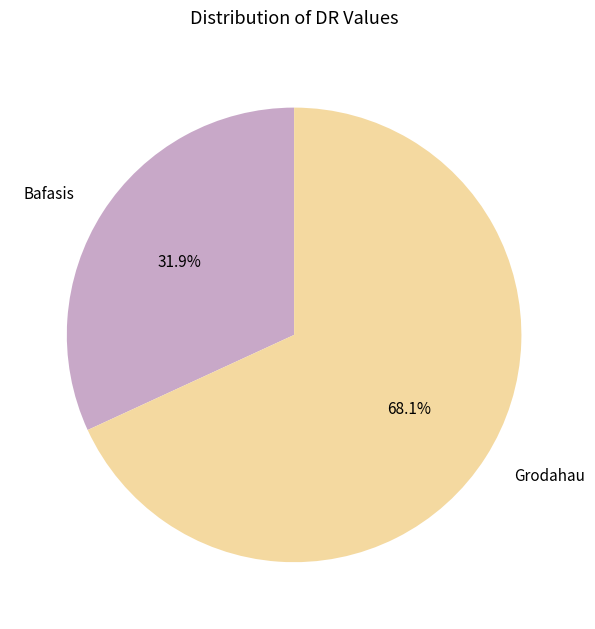

Which category has the biggest portion of the pie?

Grodahau